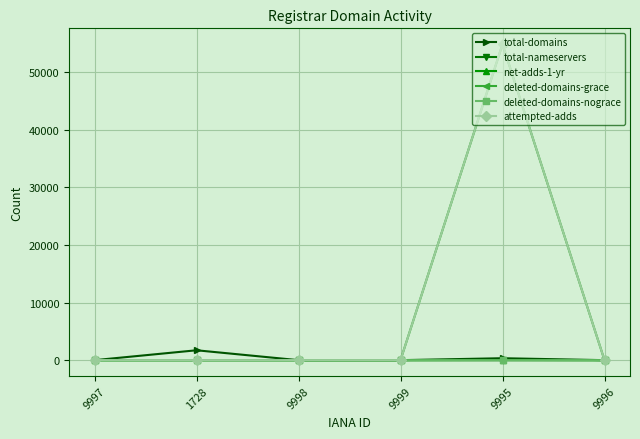

True or false: total-domains has more than 1 points higher than both neighbors.

True